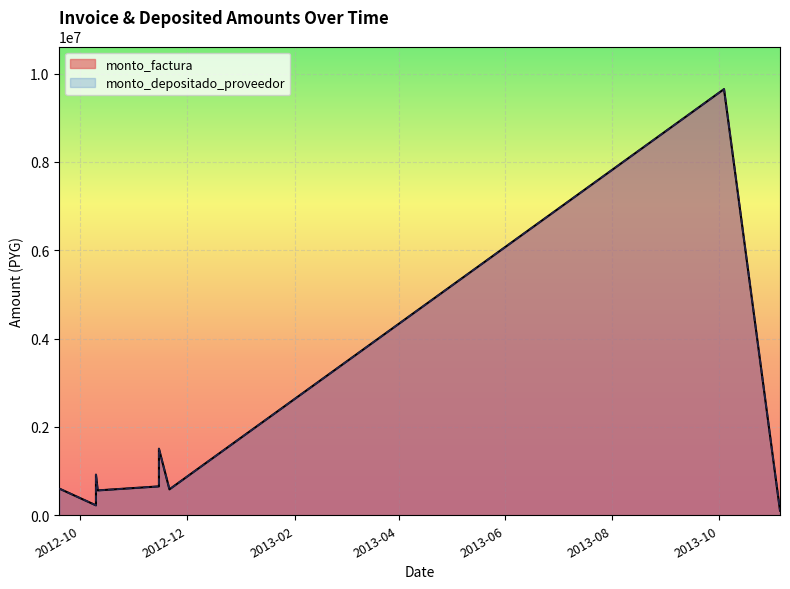

What is the difference between the monto_factura values at 2013-10-04 and 2012-10-11?

9086000